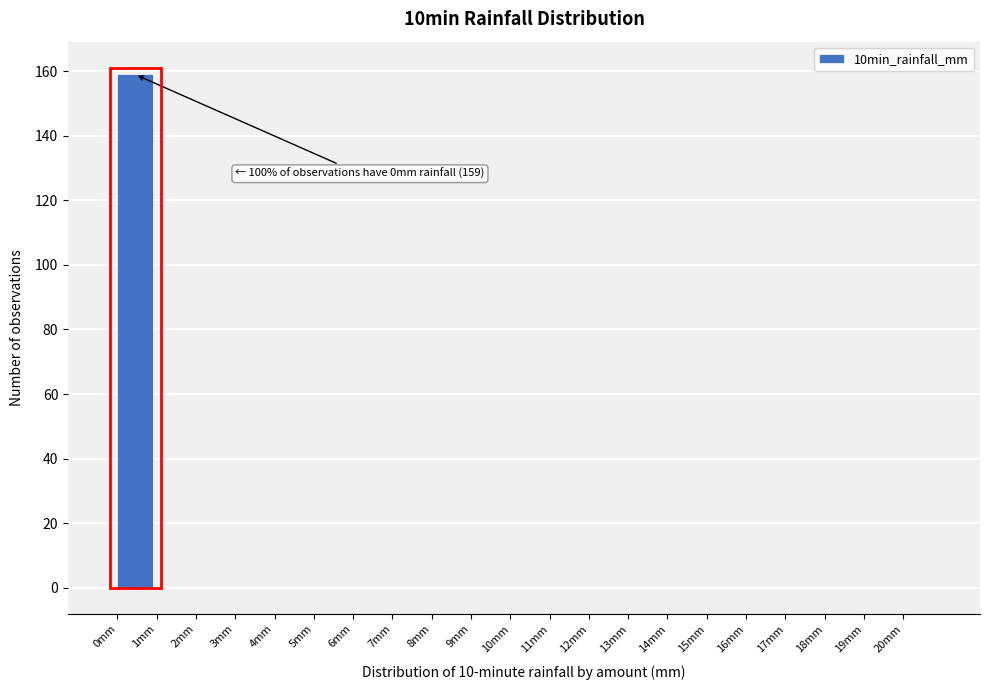

Over which range of the x-axis is the bar tallest?

0 to 1